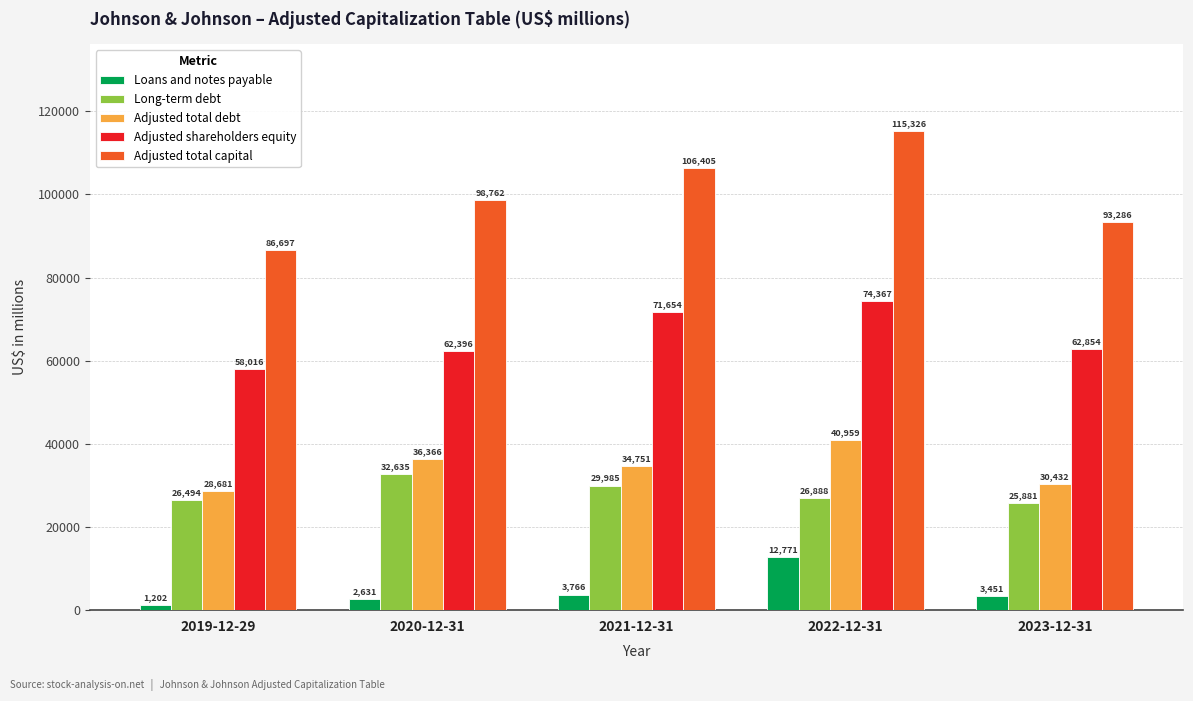

Are the bars grouped side by side (vs. stacked)?

Yes